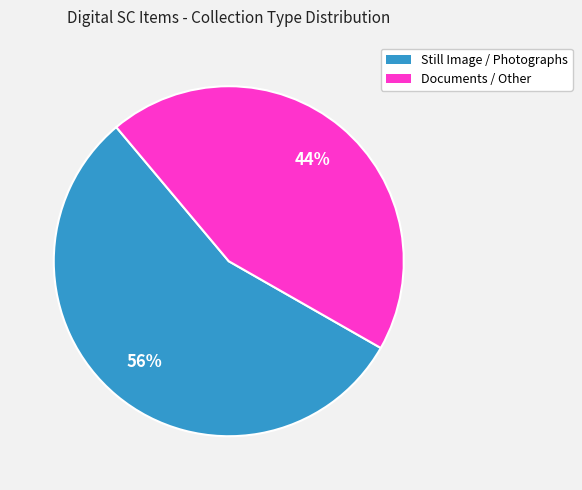

Approximately how many times larger is the value at Documents / Other compared to Still Image / Photographs?

0.8